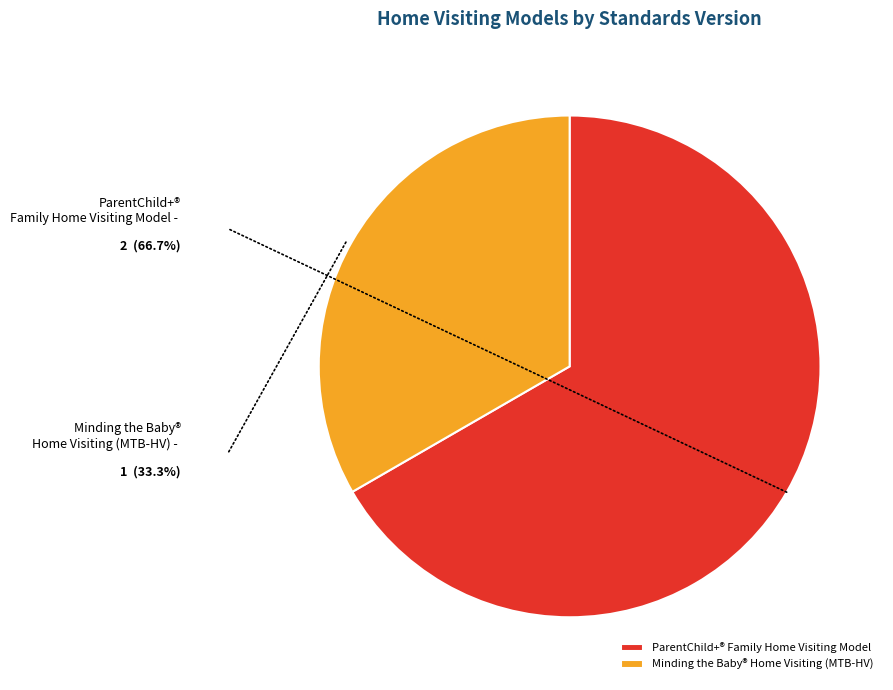

Is there any slice that represents more than half of the pie?

Yes